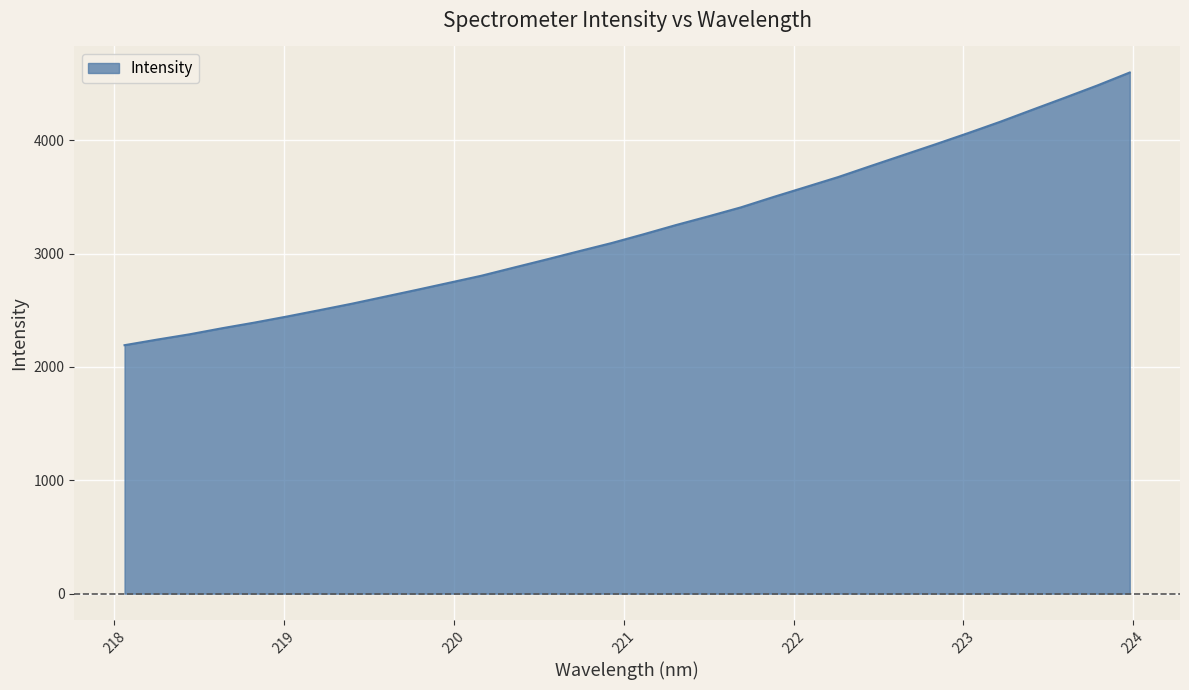

Does the chart have visible grid lines?

Yes